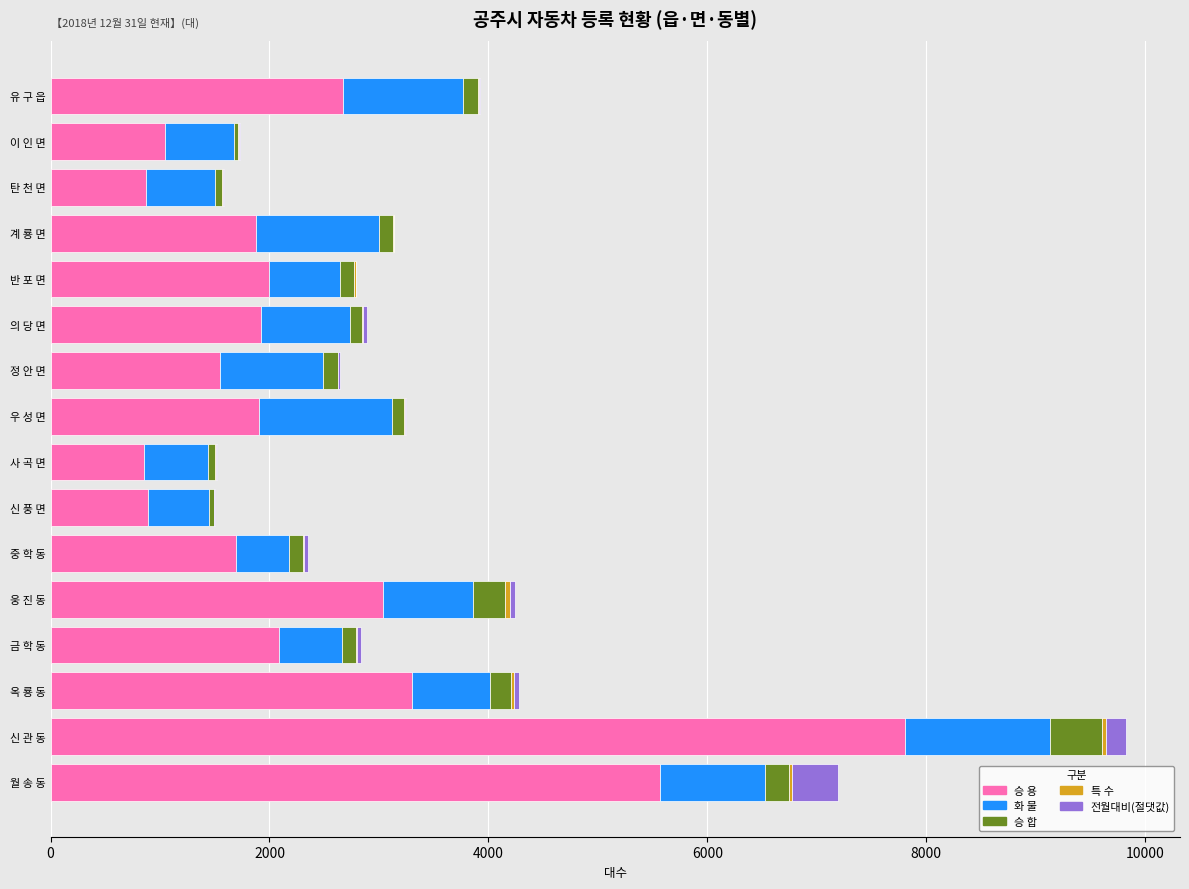

At which category is the sum across all series the highest?

신 관 동